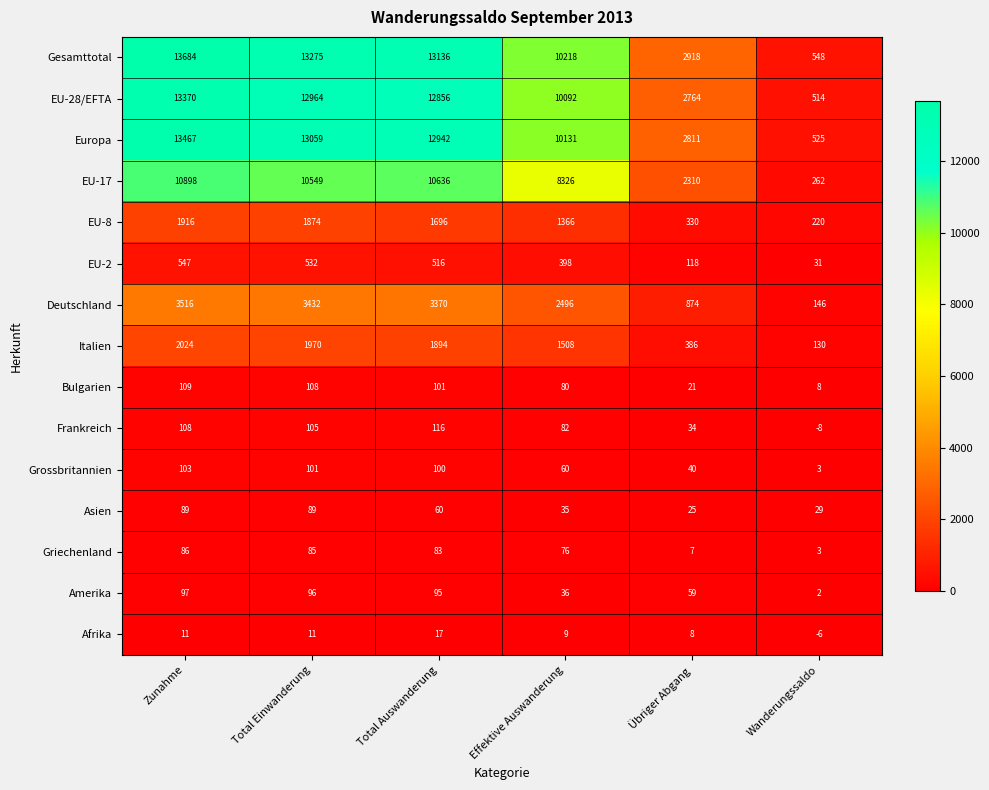

What is the difference between the maximum and minimum values in the Asien series?

64